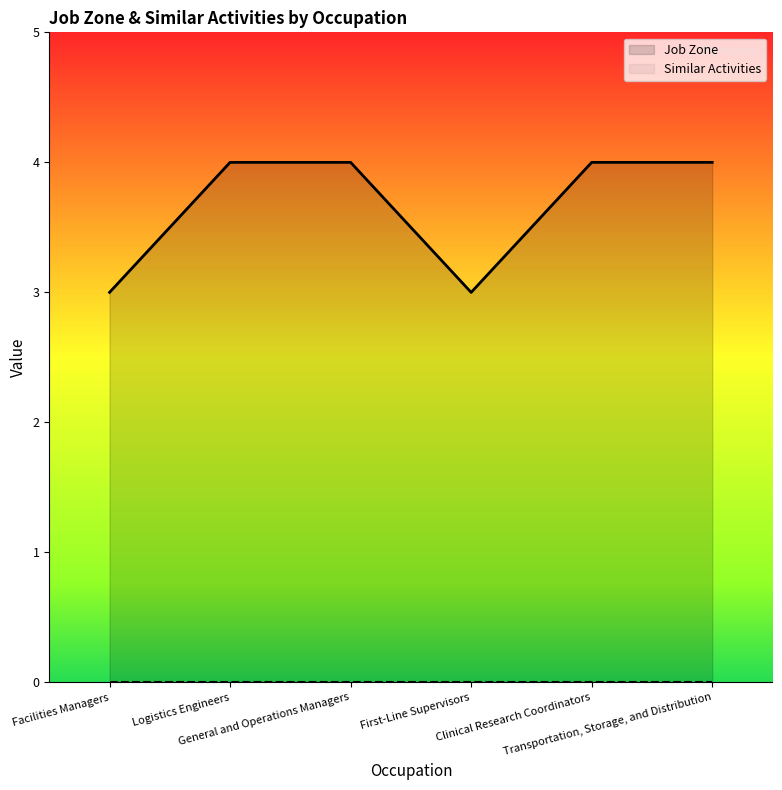

At which label is Job Zone closest to 3?

Facilities Managers